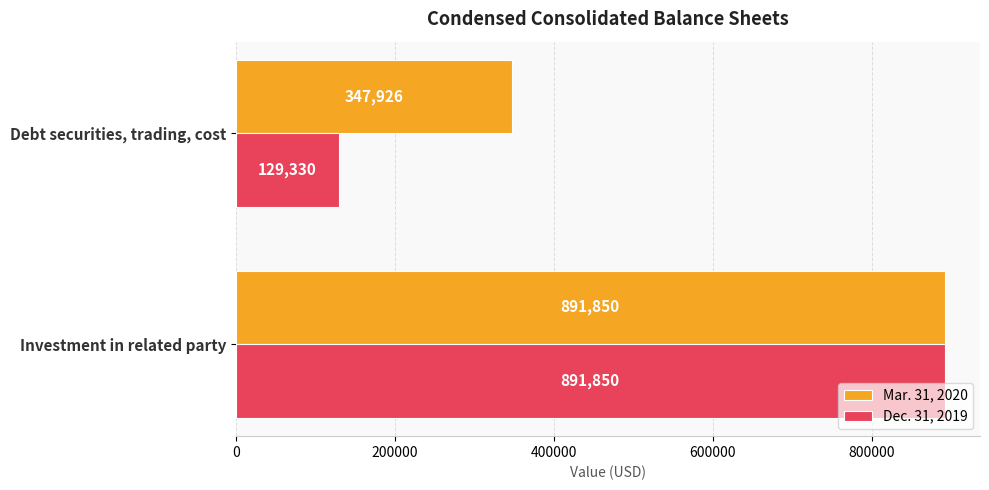

Between Investment in related party and Debt securities, trading, cost, which series saw the biggest shift?

Dec. 31, 2019